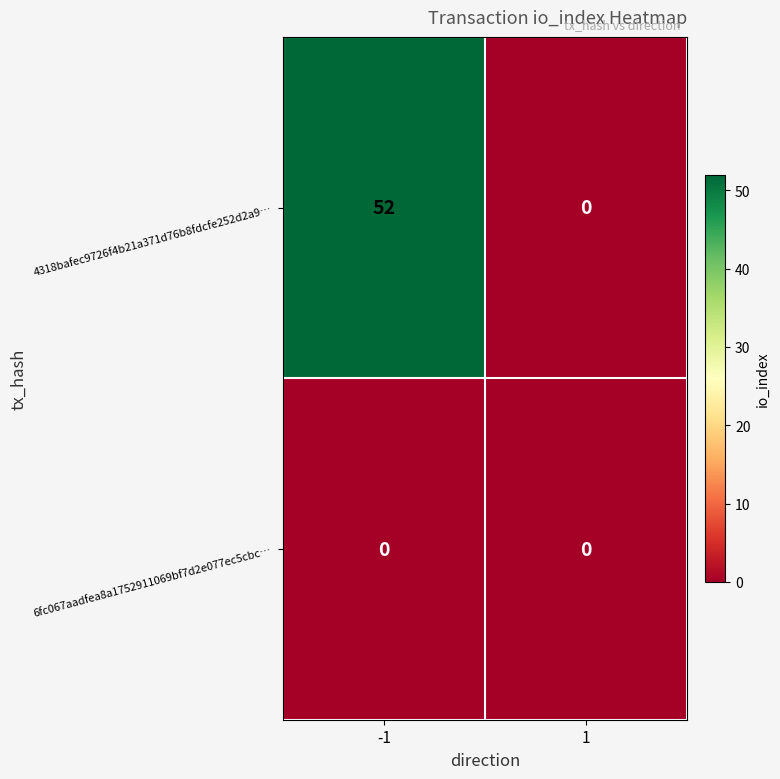

Rank the series by their maximum value, from lowest to highest.

6fc067aadfea8a1752911069bf7d2e077ec5cbc…, 4318bafec9726f4b21a371d76b8fdcfe252d2a9…